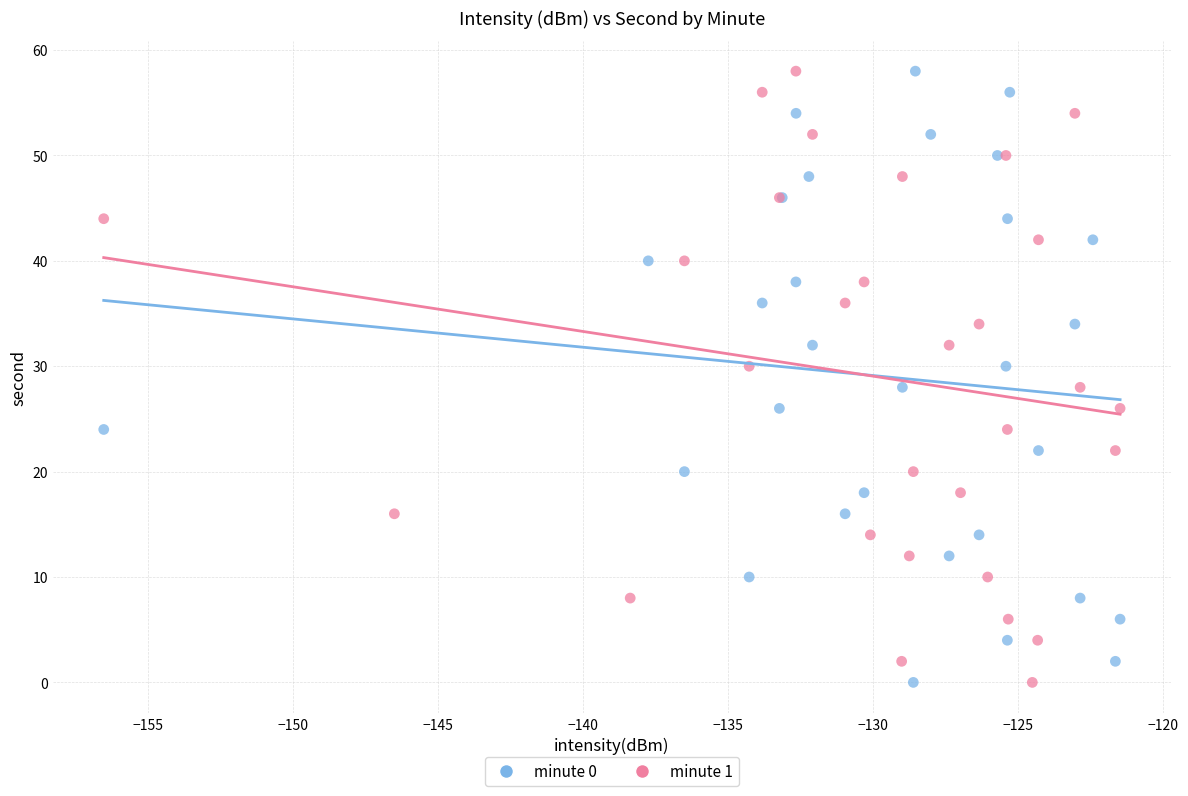

What are all the series names shown in the legend?

minute 0, minute 1